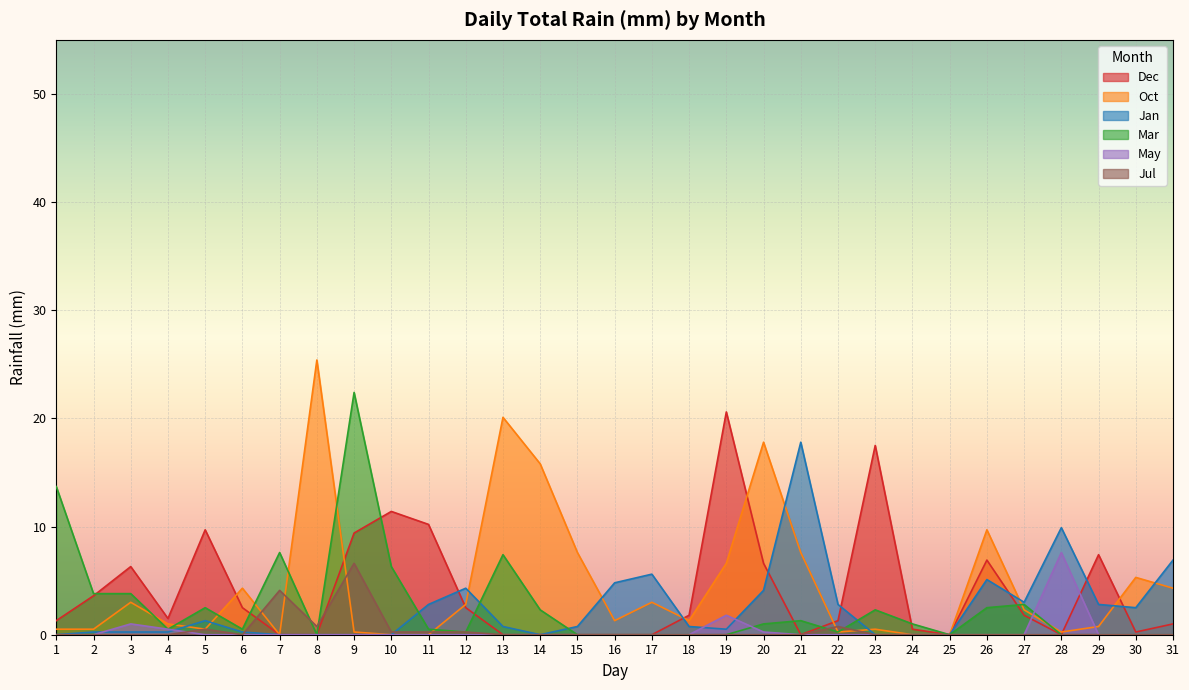

At which category does Oct reach its first local peak?

3